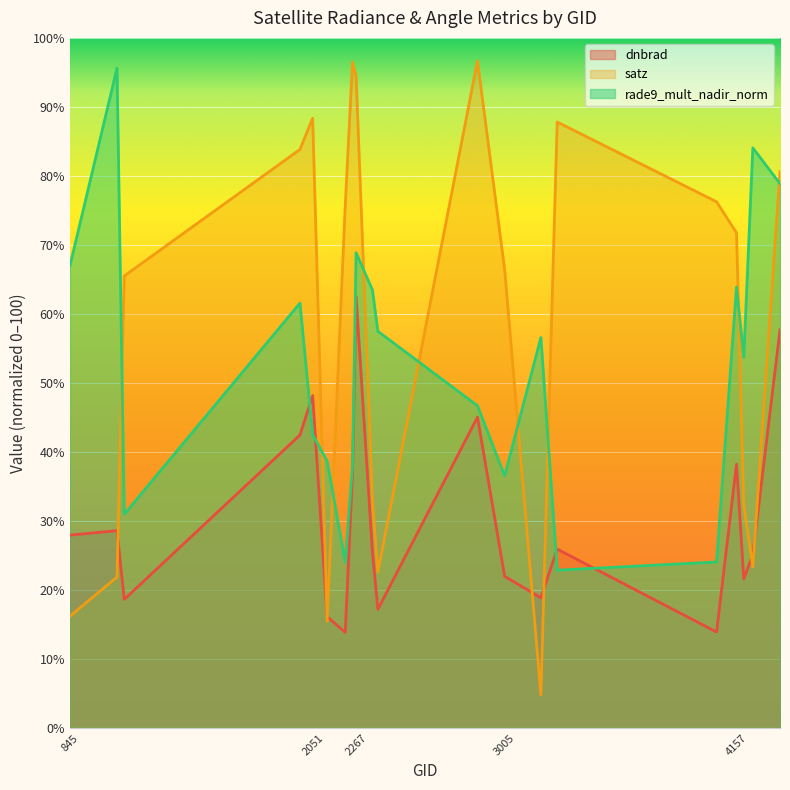

Which has a higher value, 1115 or 4157?

4157